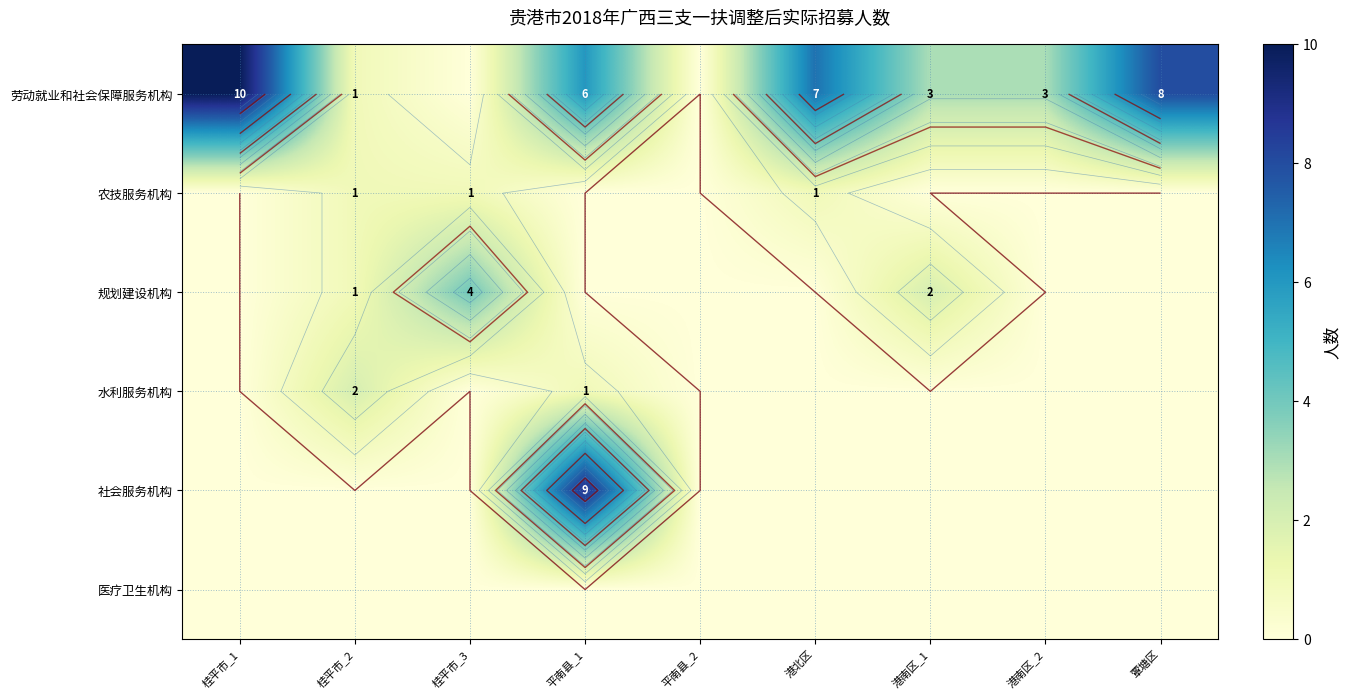

Which series changed the most between 桂平市_2 and 港南区_1?

劳动就业和社会保障服务机构